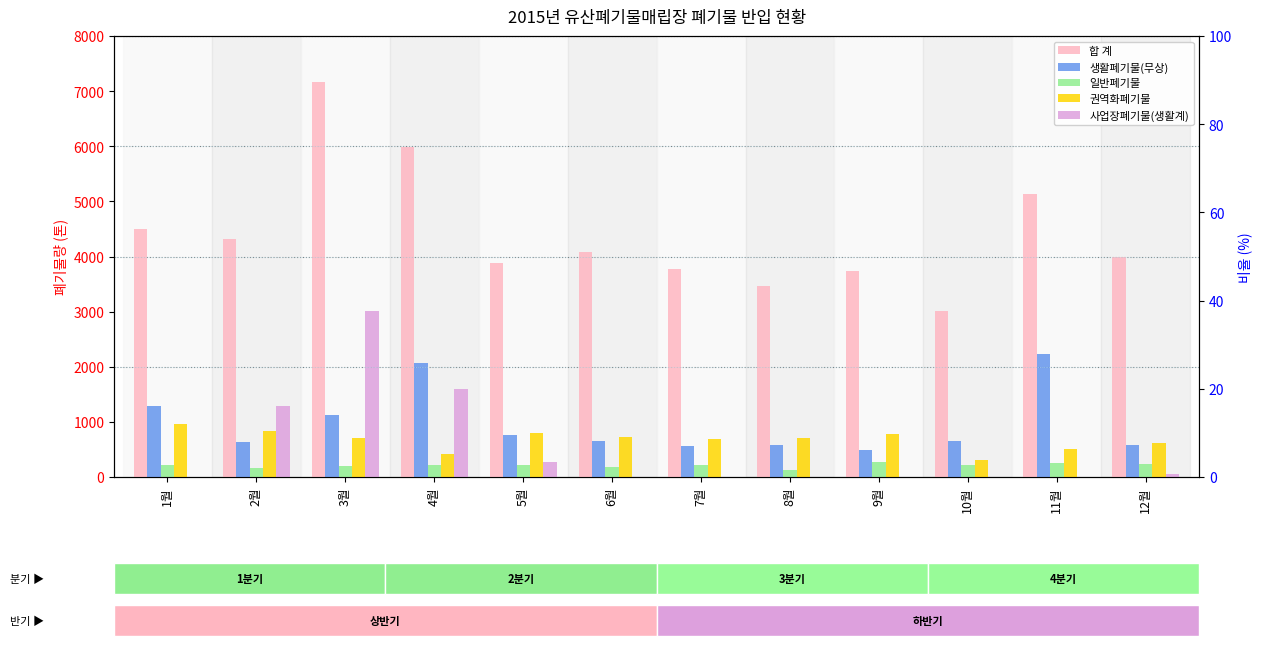

How many data points in 합 계 are less than 4084?

6